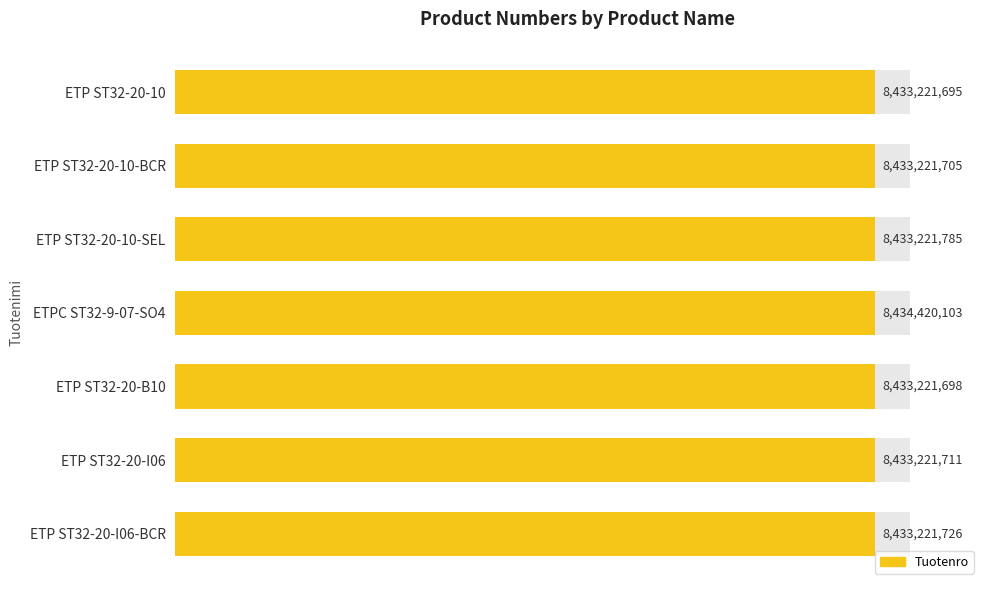

Between ETP ST32-20-B10 and ETP ST32-20-I06, which is larger?

ETP ST32-20-I06